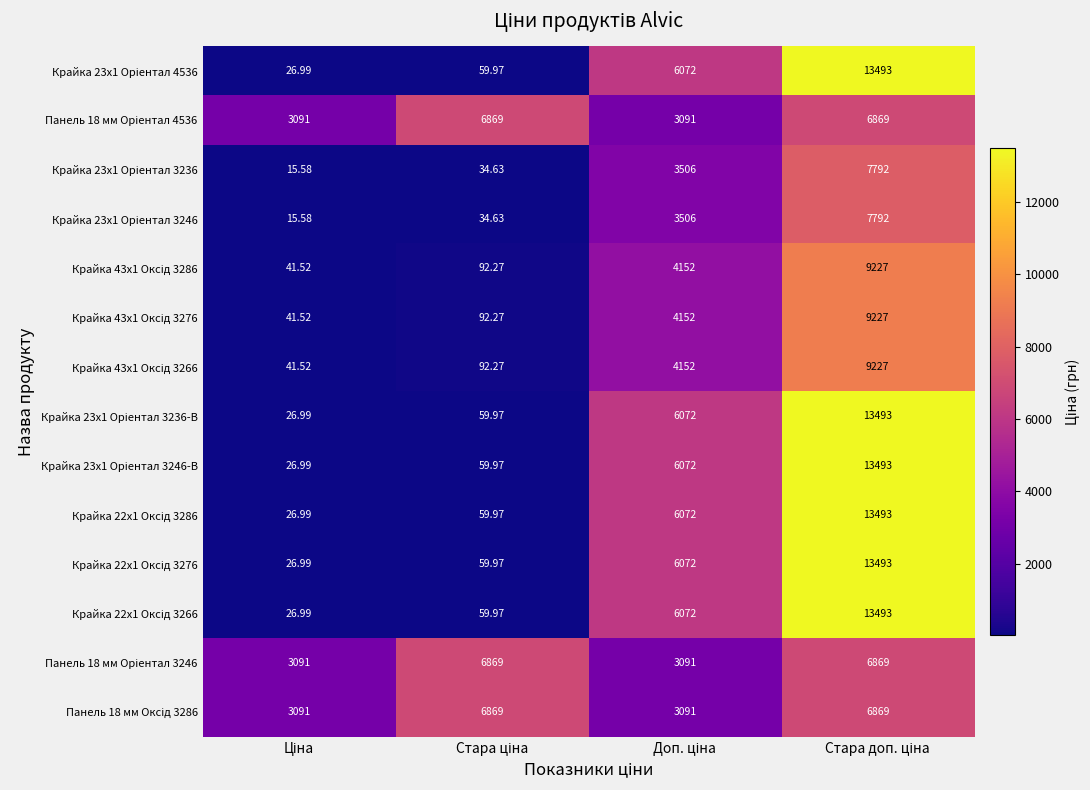

How many series are shown in this chart?

14